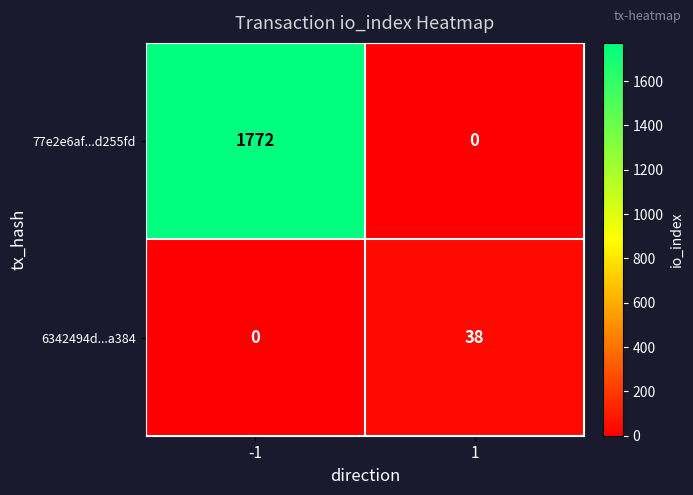

What is the difference between the maximum and minimum values in the 6342494d...a384 series?

38